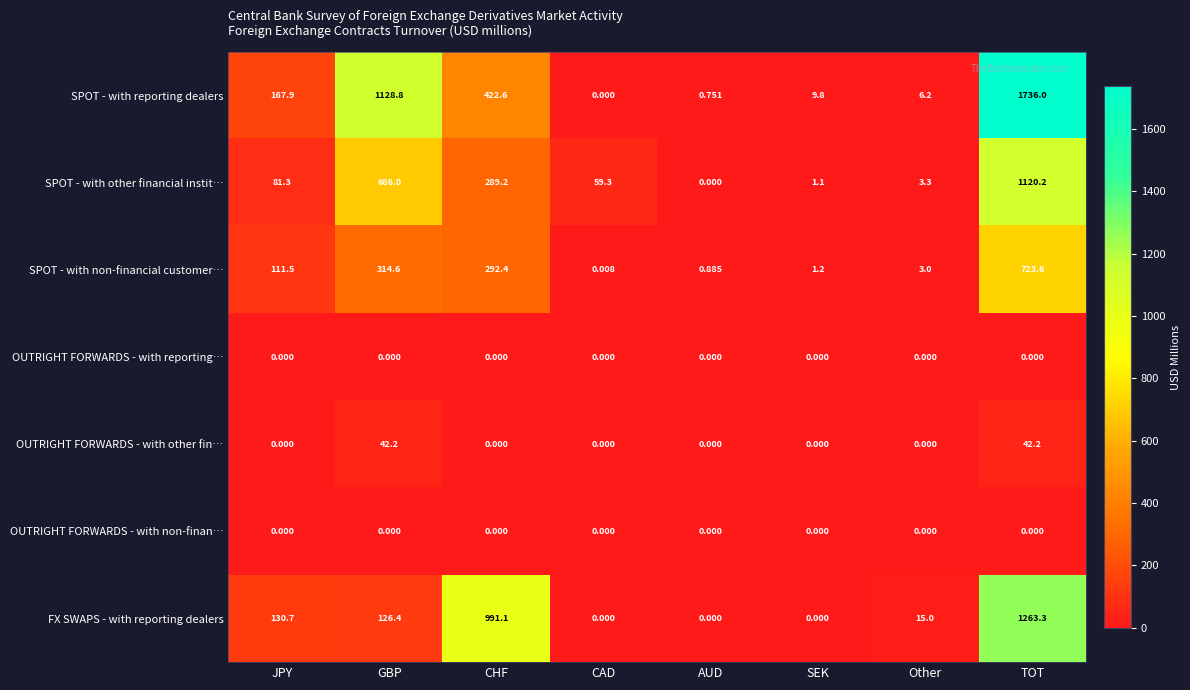

Between GBP and AUD, which series saw the biggest shift?

SPOT - with reporting dealers